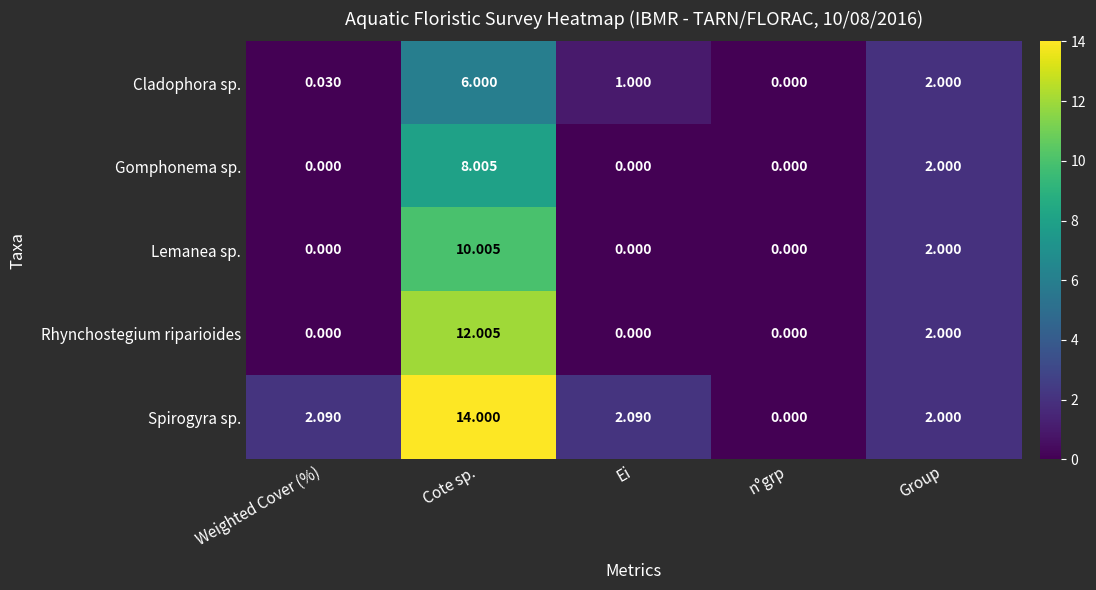

Where does the Cladophora sp. series first go above 1?

Cote sp.